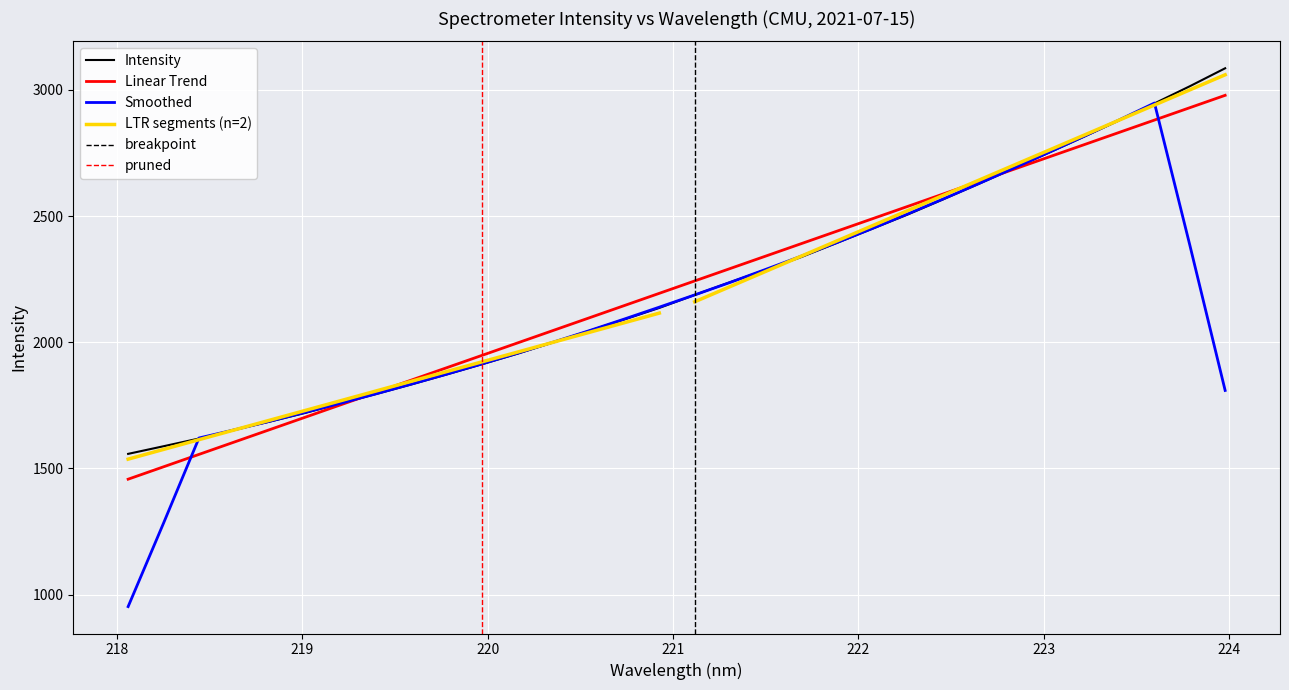

What is the maximum value for Intensity?

3085.4